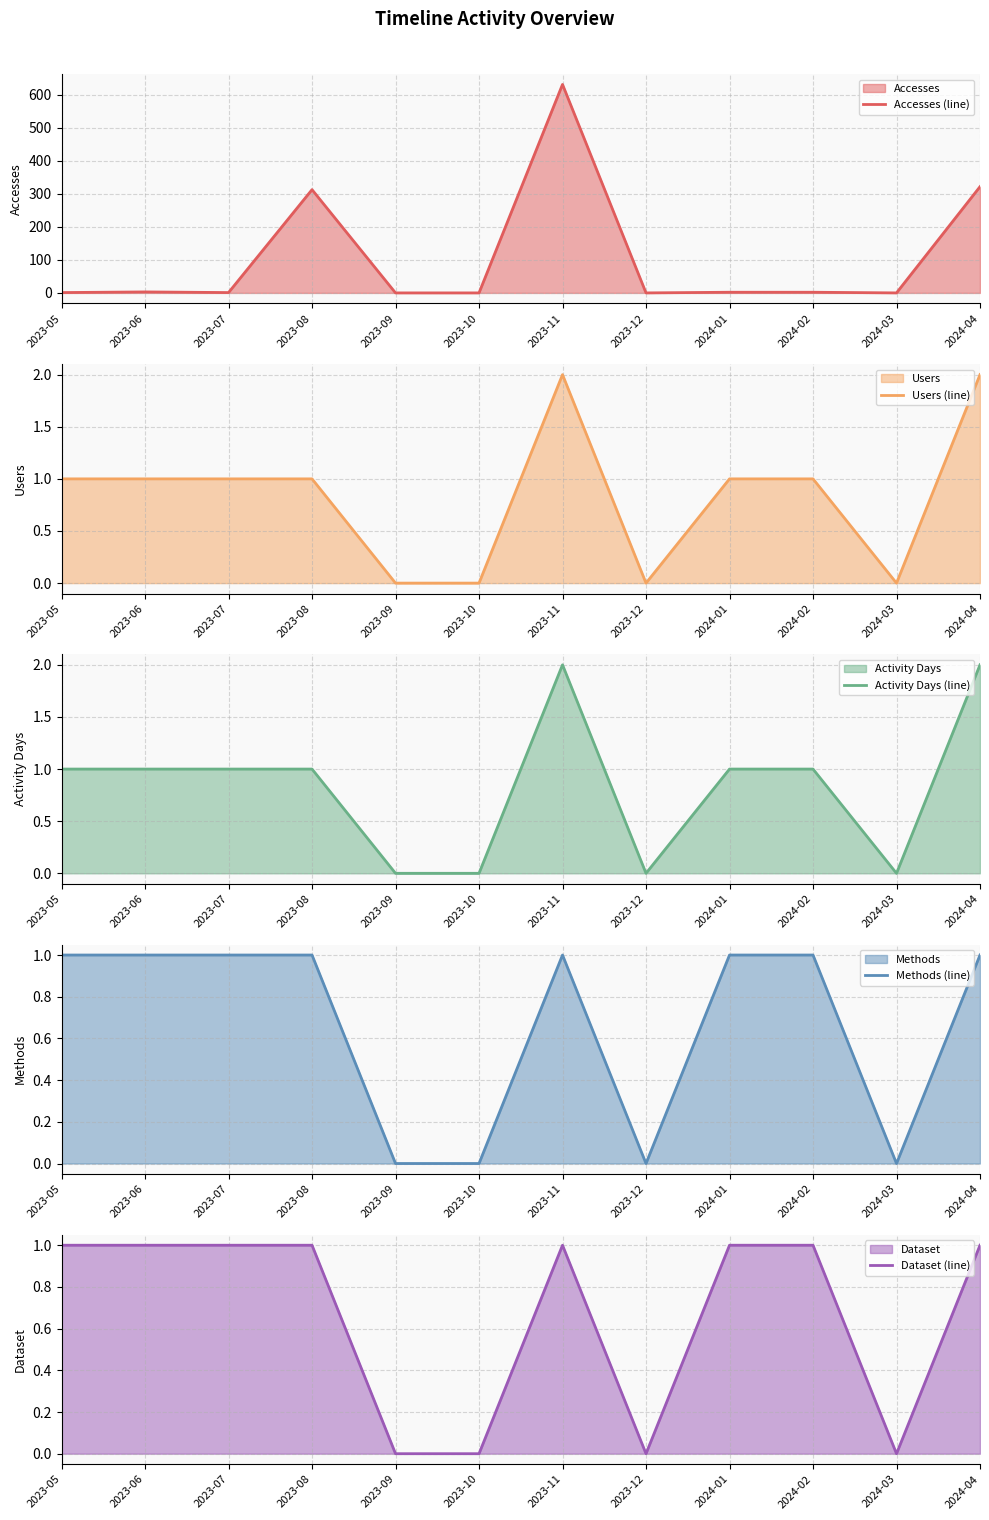

Reading right to left, transcribe all the data shown in this chart.

Accesses (line): 2024-04=322	2024-03=0	2024-02=2	2024-01=2	2023-12=0	2023-11=632	2023-10=0	2023-09=0	2023-08=313	2023-07=1	2023-06=3	2023-05=1
Users (line): 2024-04=2	2024-03=0	2024-02=1	2024-01=1	2023-12=0	2023-11=2	2023-10=0	2023-09=0	2023-08=1	2023-07=1	2023-06=1	2023-05=1
Activity Days (line): 2024-04=2	2024-03=0	2024-02=1	2024-01=1	2023-12=0	2023-11=2	2023-10=0	2023-09=0	2023-08=1	2023-07=1	2023-06=1	2023-05=1
Methods (line): 2024-04=1	2024-03=0	2024-02=1	2024-01=1	2023-12=0	2023-11=1	2023-10=0	2023-09=0	2023-08=1	2023-07=1	2023-06=1	2023-05=1
Dataset (line): 2024-04=1	2024-03=0	2024-02=1	2024-01=1	2023-12=0	2023-11=1	2023-10=0	2023-09=0	2023-08=1	2023-07=1	2023-06=1	2023-05=1